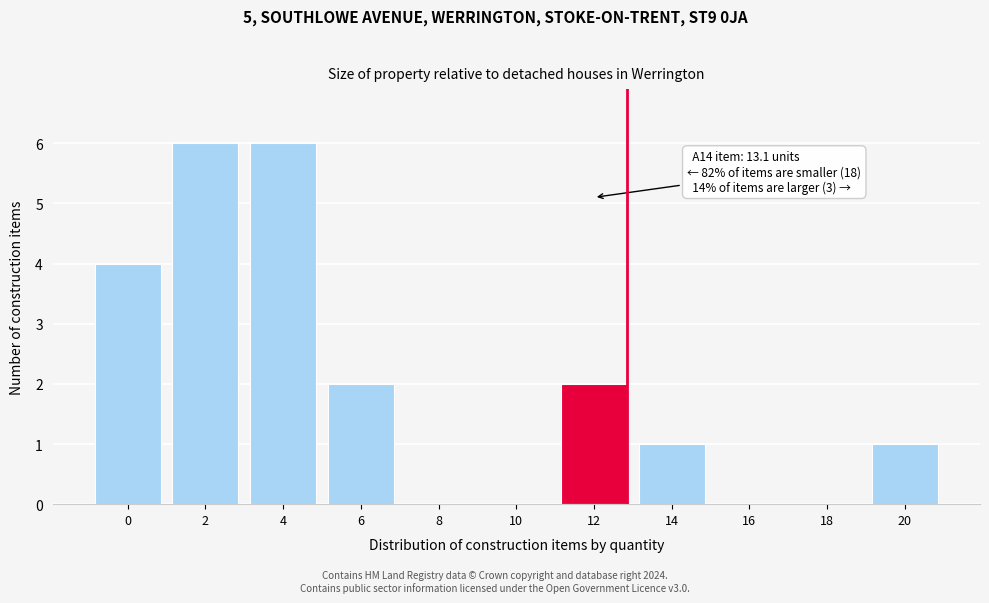

Reading left to right, what are all the values shown in this chart?

0=4	2=6	4=6	6=2	8=0	10=0	12=2	14=1	16=0	18=0	20=1